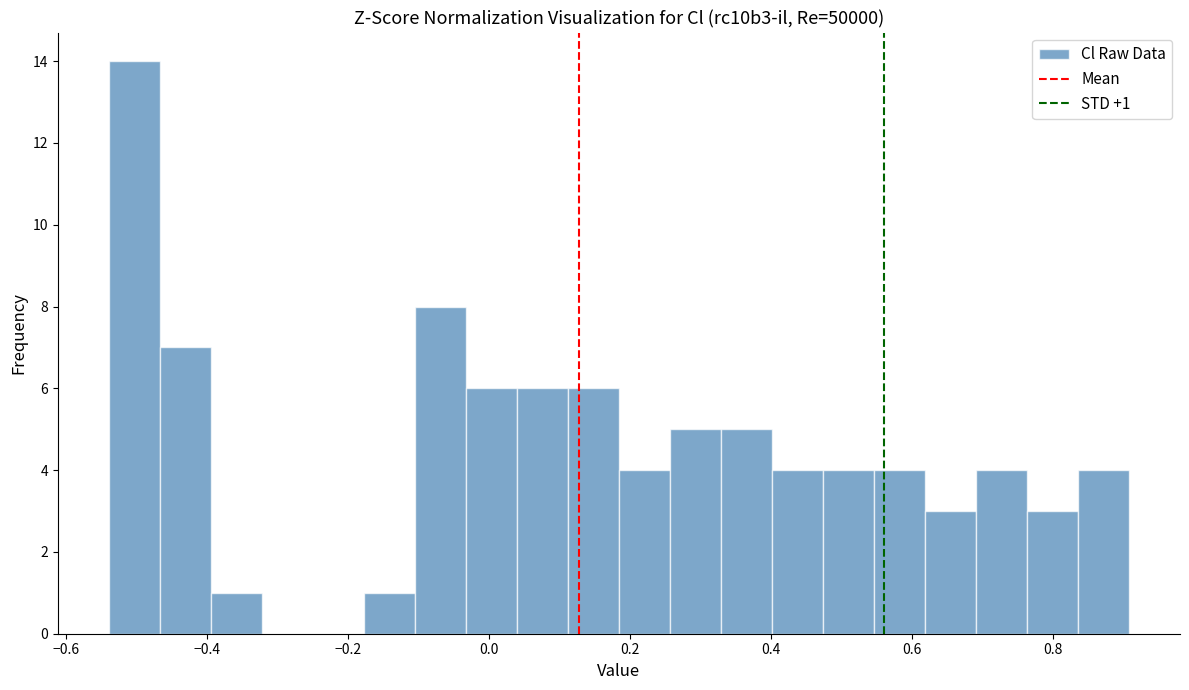

Read against the x-axis, roughly where is the centre of the tallest bar?

-0.50